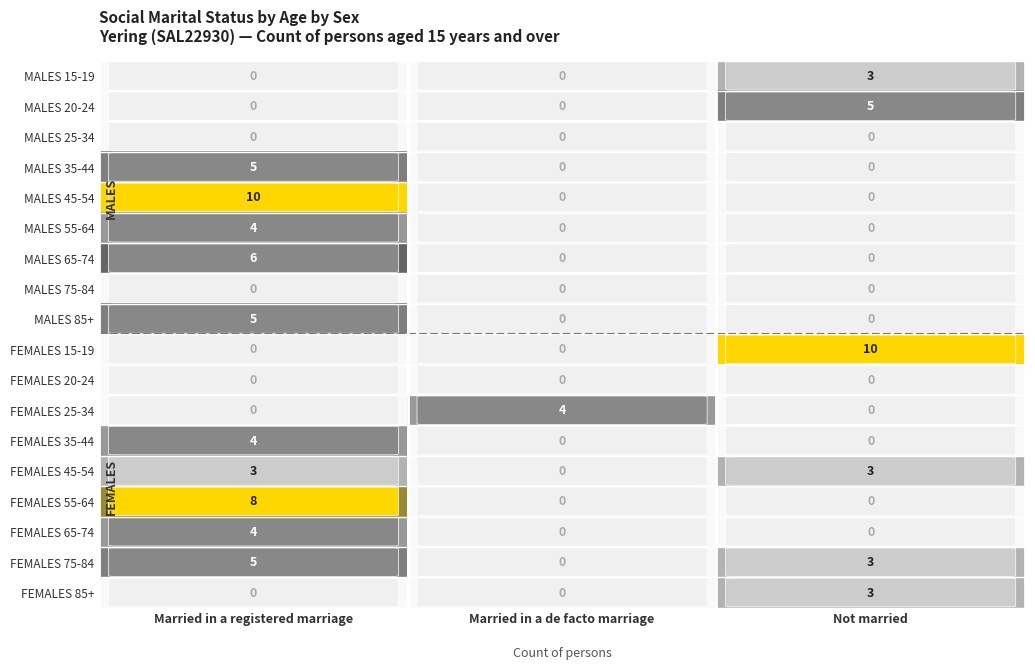

What is the difference between the highest and lowest values at Married in a registered marriage?

10